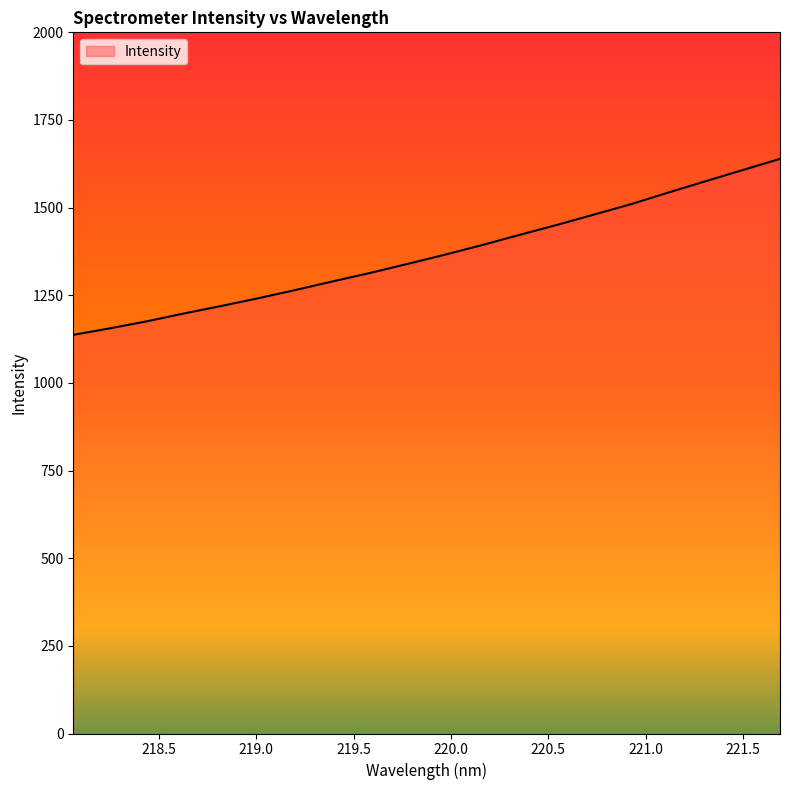

What is the minimum value shown in the chart?

1137.0